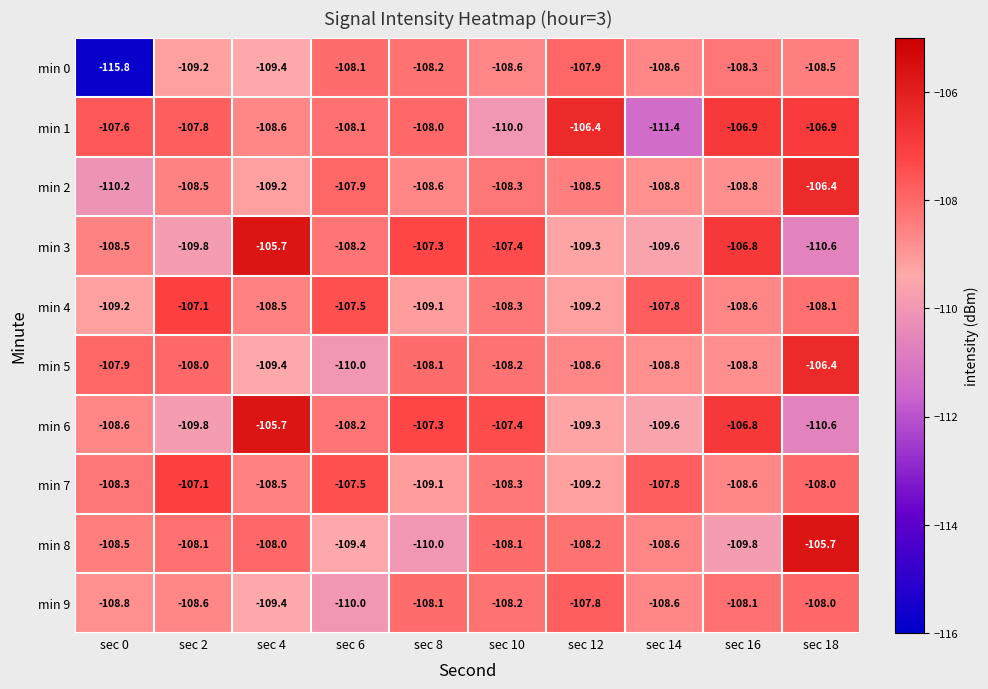

Which series has the widest spread of values?

min 0